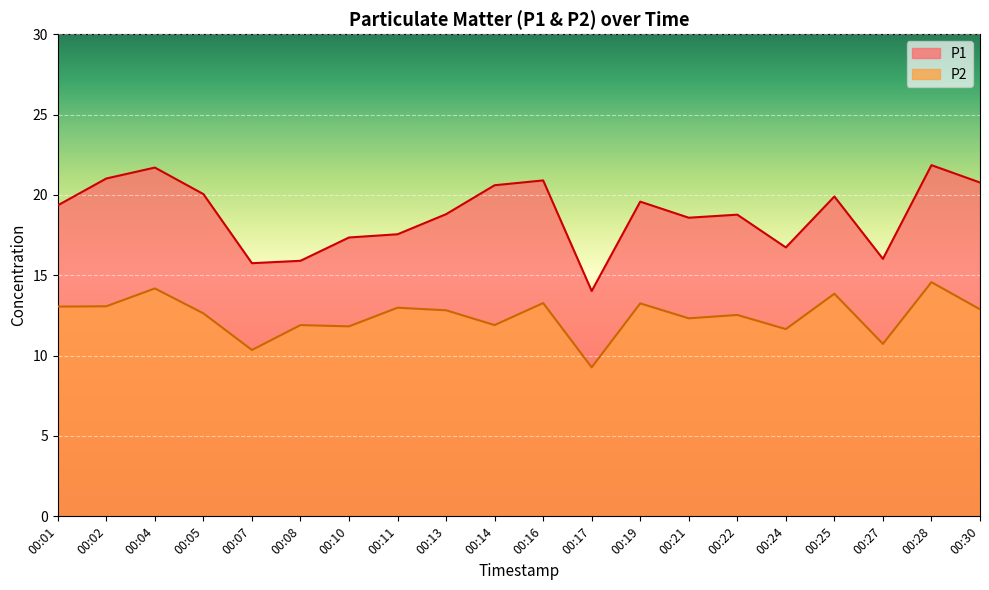

What are all the series names shown in the legend?

P1, P2